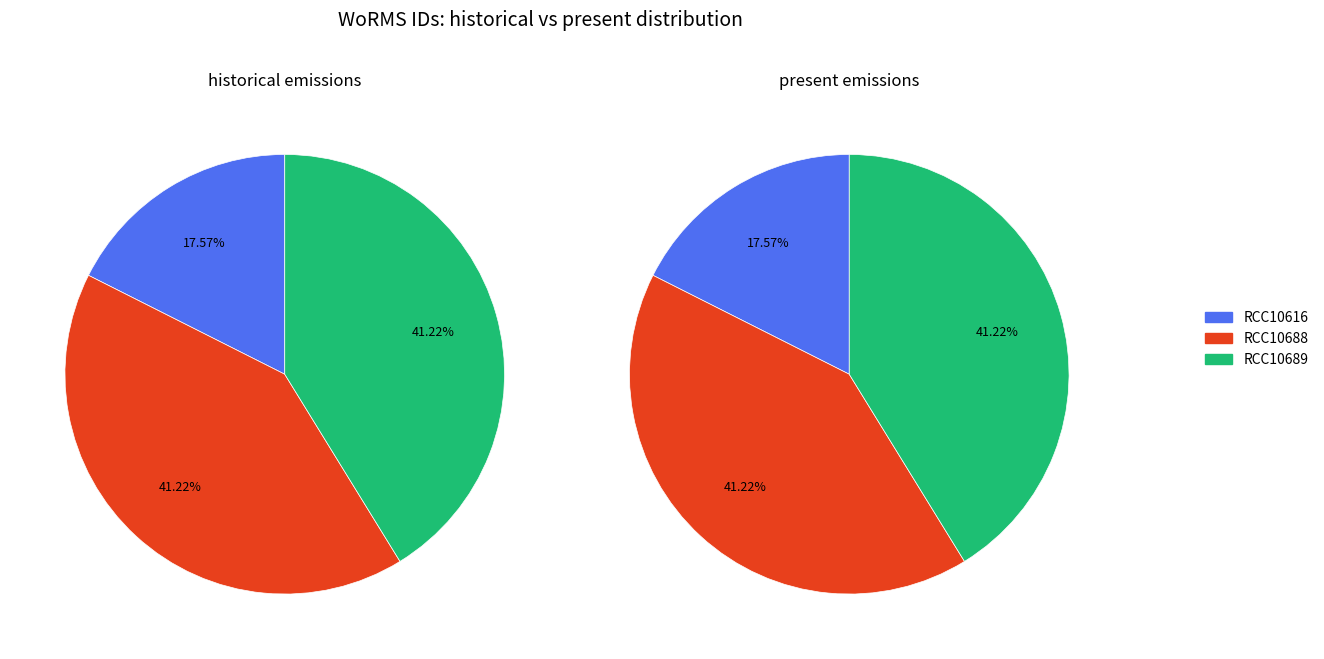

What is the largest slice in the pie chart?

RCC10688